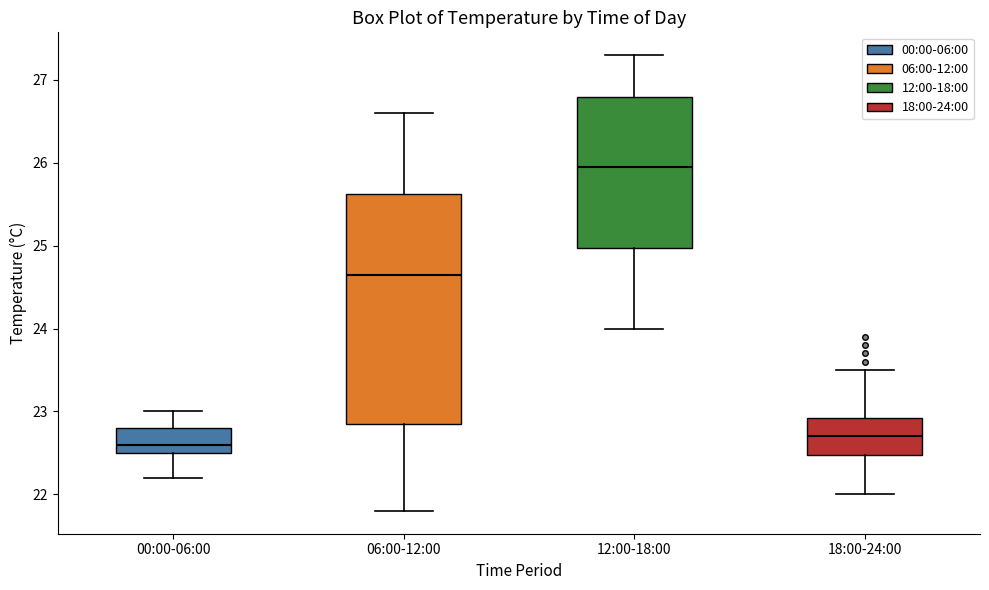

Reading left to right, transcribe this box plot: for each box, give where its median line is, the range the box spans, and where its two whiskers end, as read against the y-axis. The values are not printed on the chart, so give them approximately, as read against the axis.

00:00-06:00: median 22.6, box 22.5 to 22.8, whiskers 22.2 to 23.0
06:00-12:00: median 24.7, box 22.9 to 25.6, whiskers 21.8 to 26.6
12:00-18:00: median 26.0, box 25.0 to 26.8, whiskers 24.0 to 27.3
18:00-24:00: median 22.7, box 22.5 to 22.9, whiskers 22.0 to 23.5